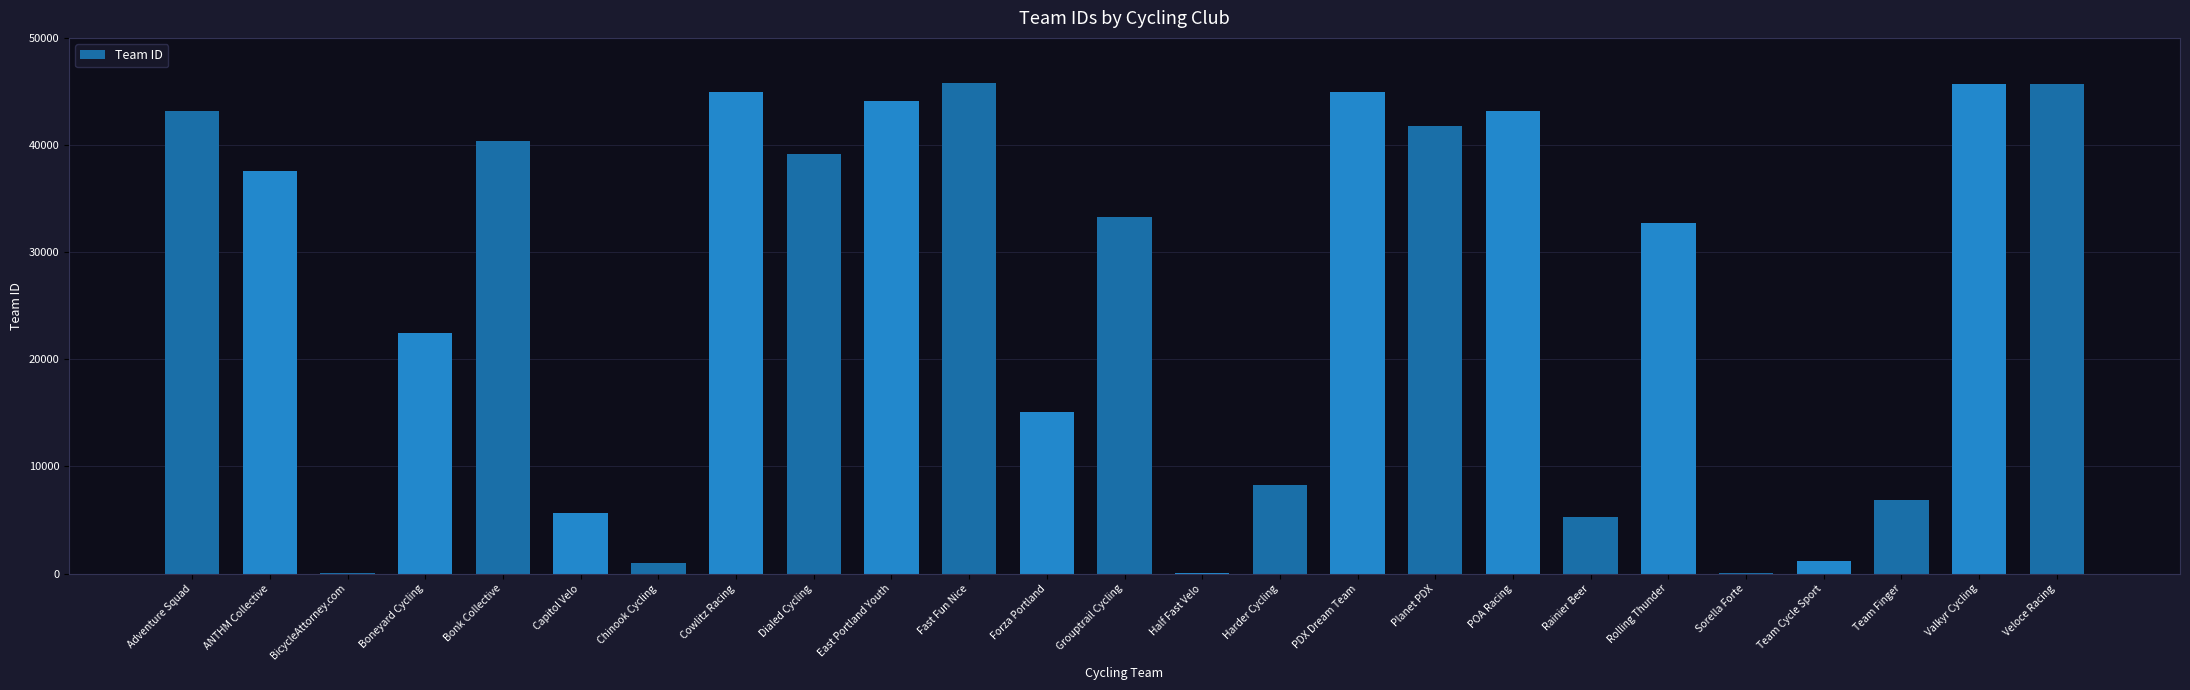

What is the maximum value shown in the chart?

45747